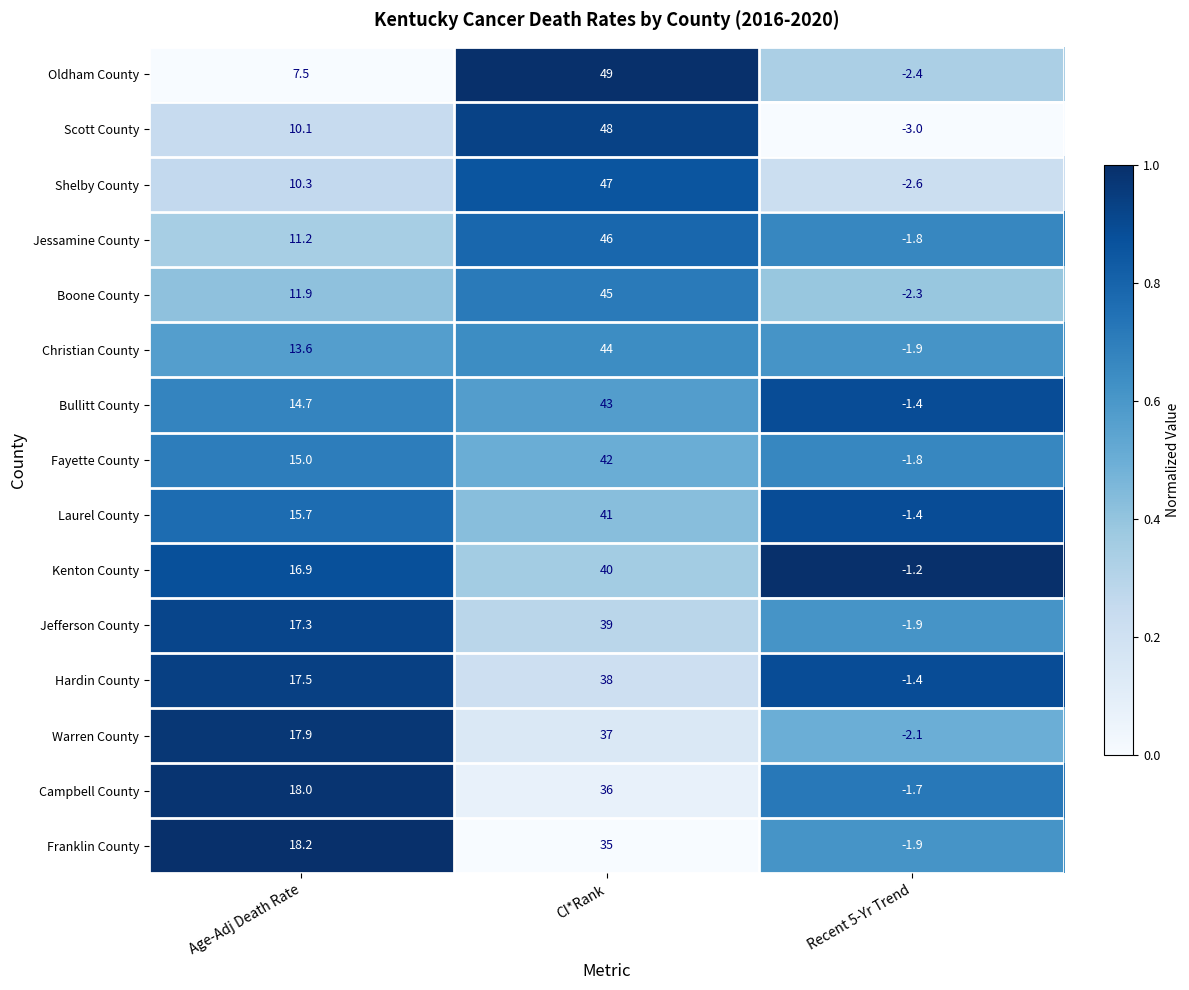

What is the maximum value shown in the chart?

49.0